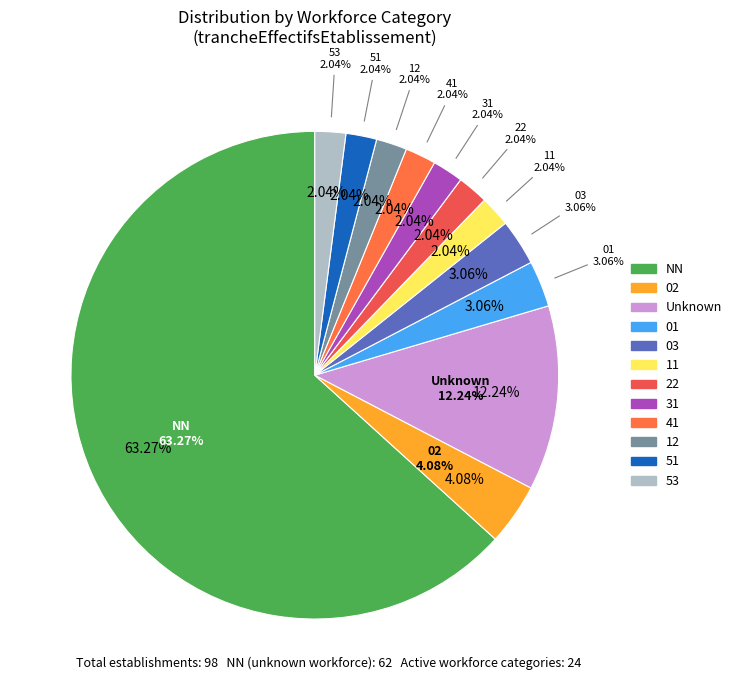

How many slices are in this pie chart?

12